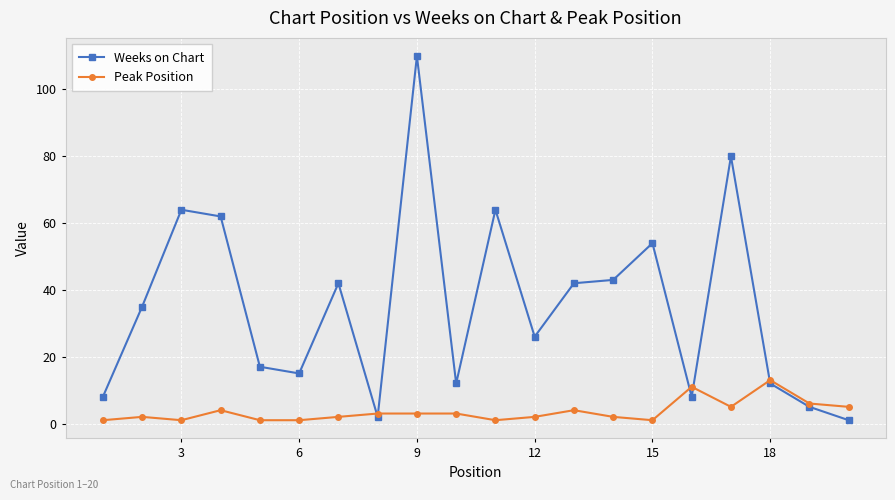

What is the greatest value displayed?

110